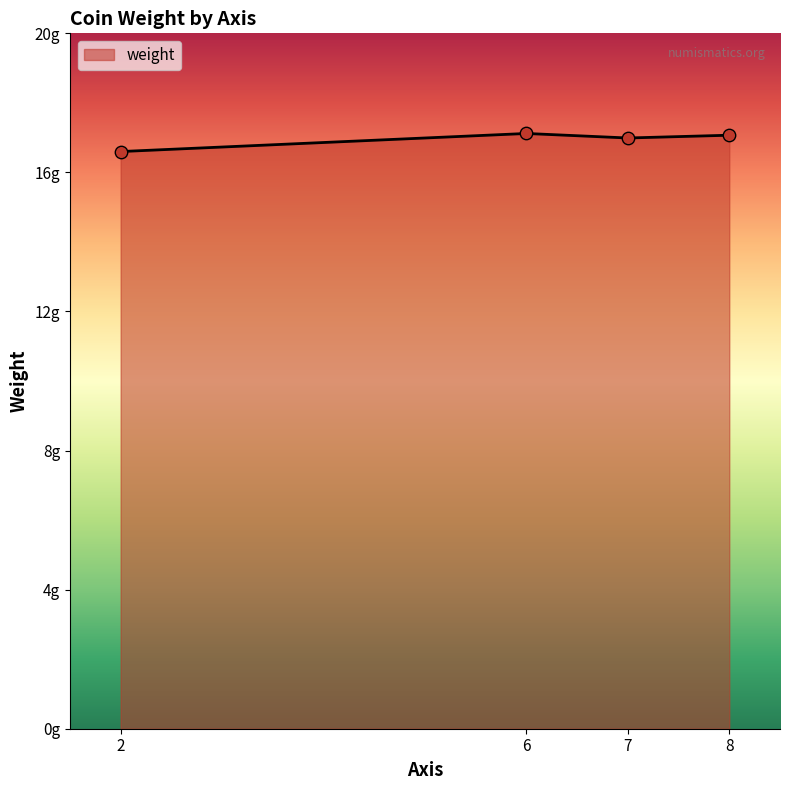

Does the chart have visible grid lines?

No